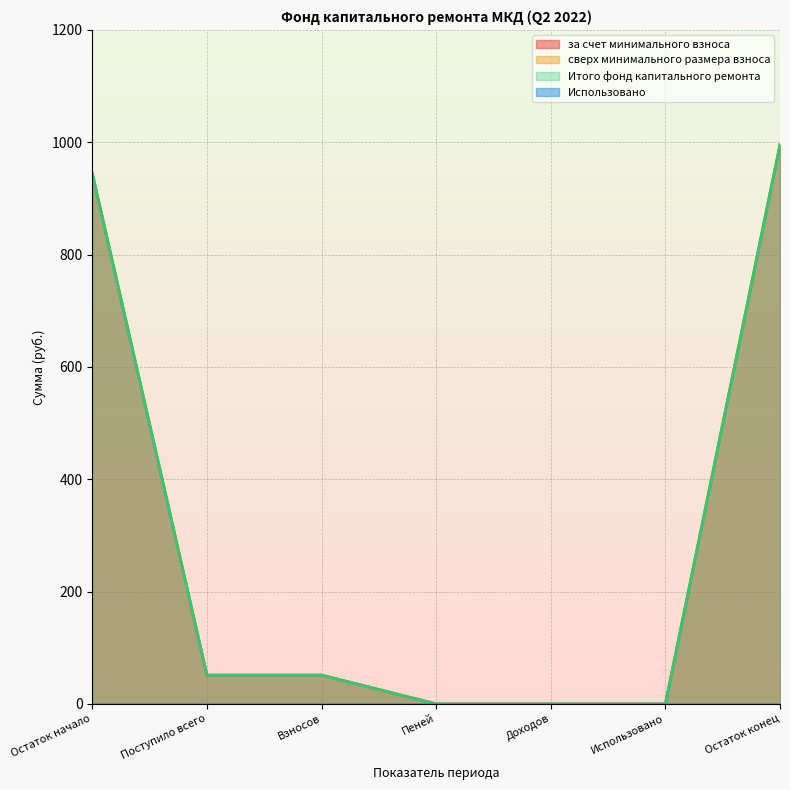

At how many categories does at least one series exceed 323?

2